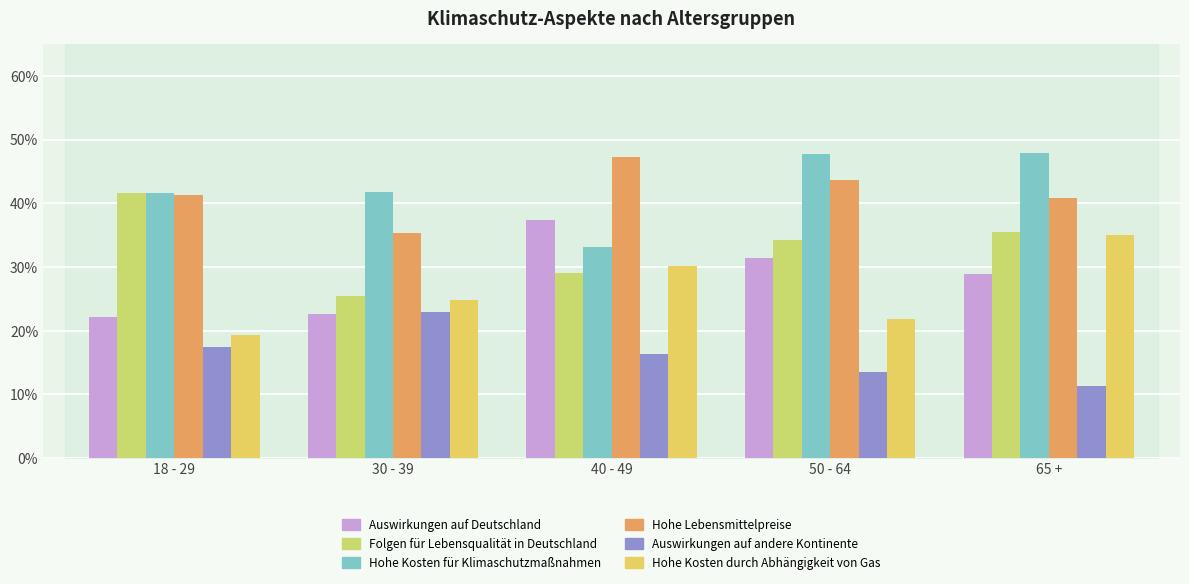

How many categories are shown in the chart?

5